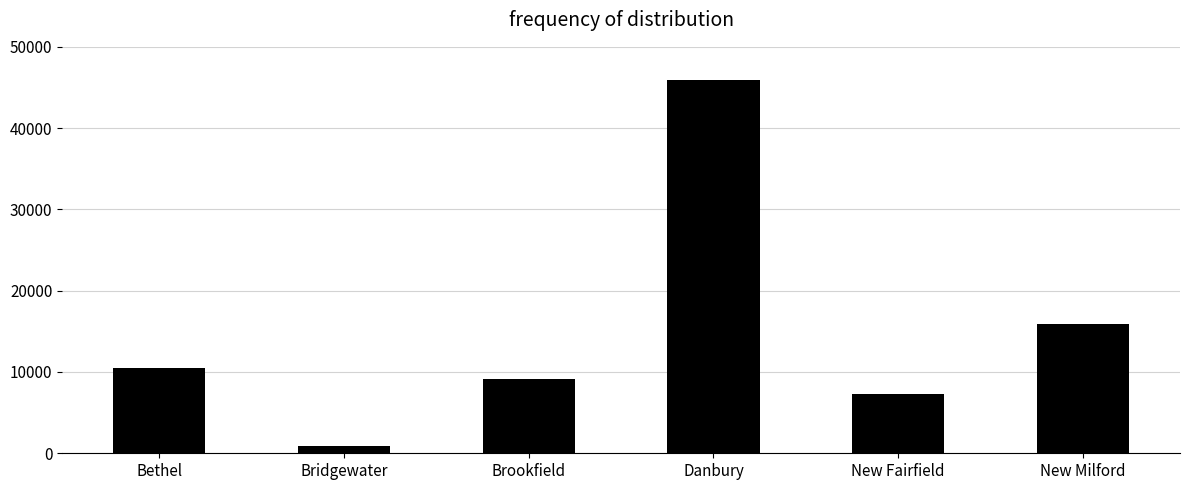

How many series are shown in this chart?

1